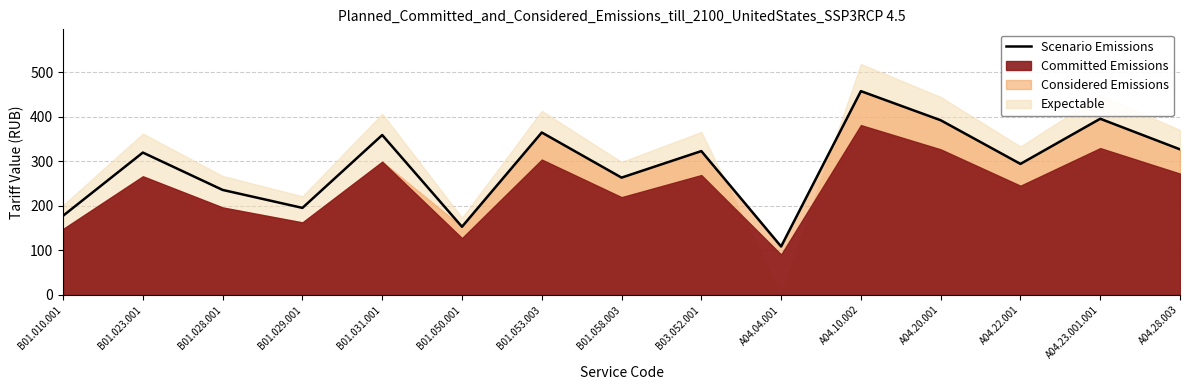

What is the approximate value at A04.22.001?

293.9